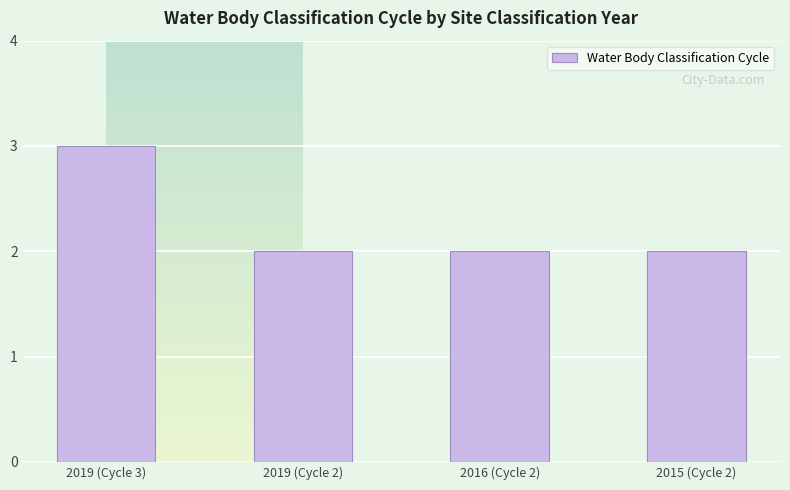

What is the smallest value displayed?

2